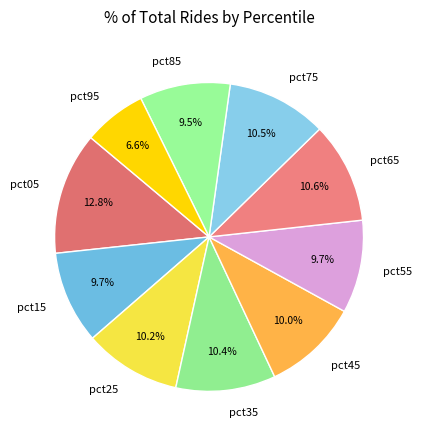

How many segments does this pie chart have?

10